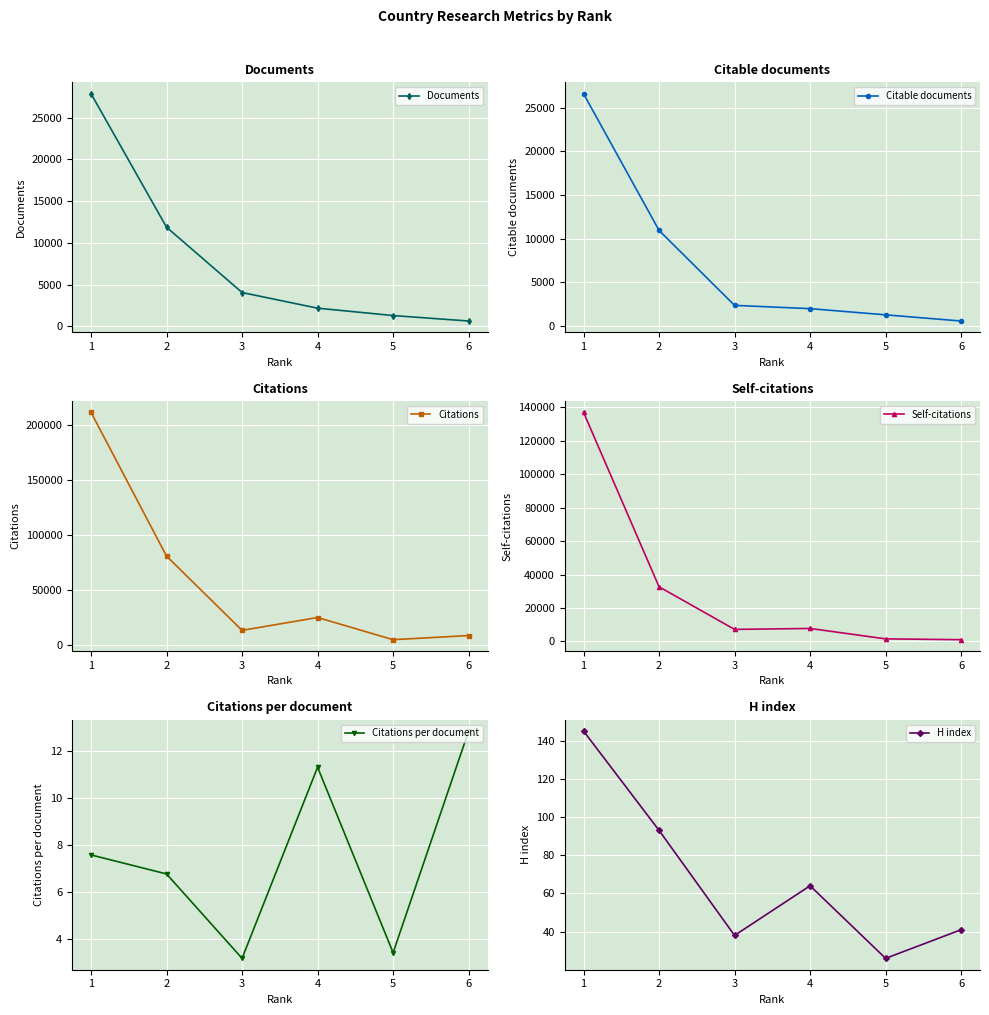

At which category is the sum across all series the highest?

1